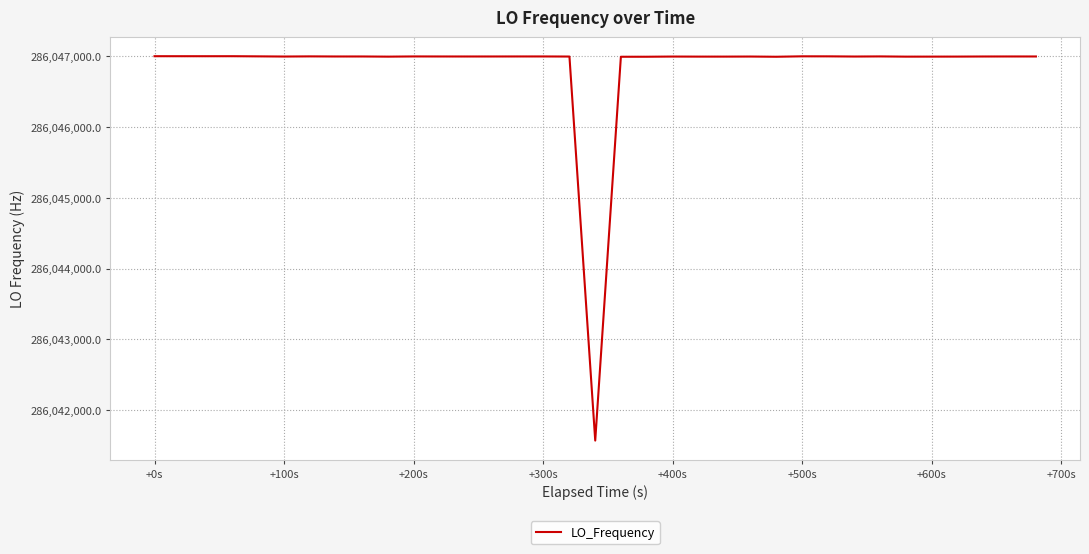

How many series are shown in this chart?

1